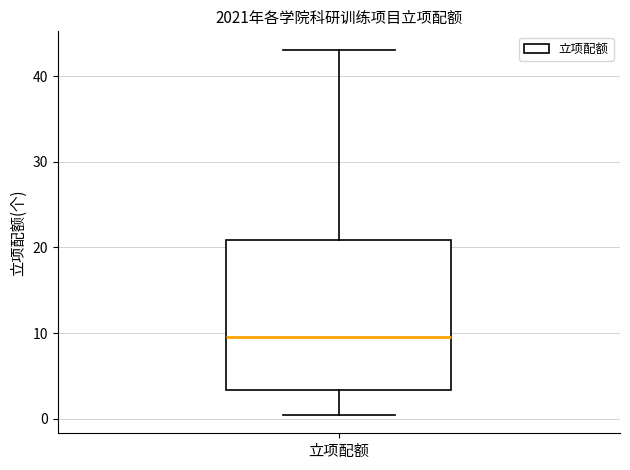

Where is the lower edge of the box for 立项配额 on the y-axis? The values are not printed on the chart, so give them approximately, as read against the axis.

3